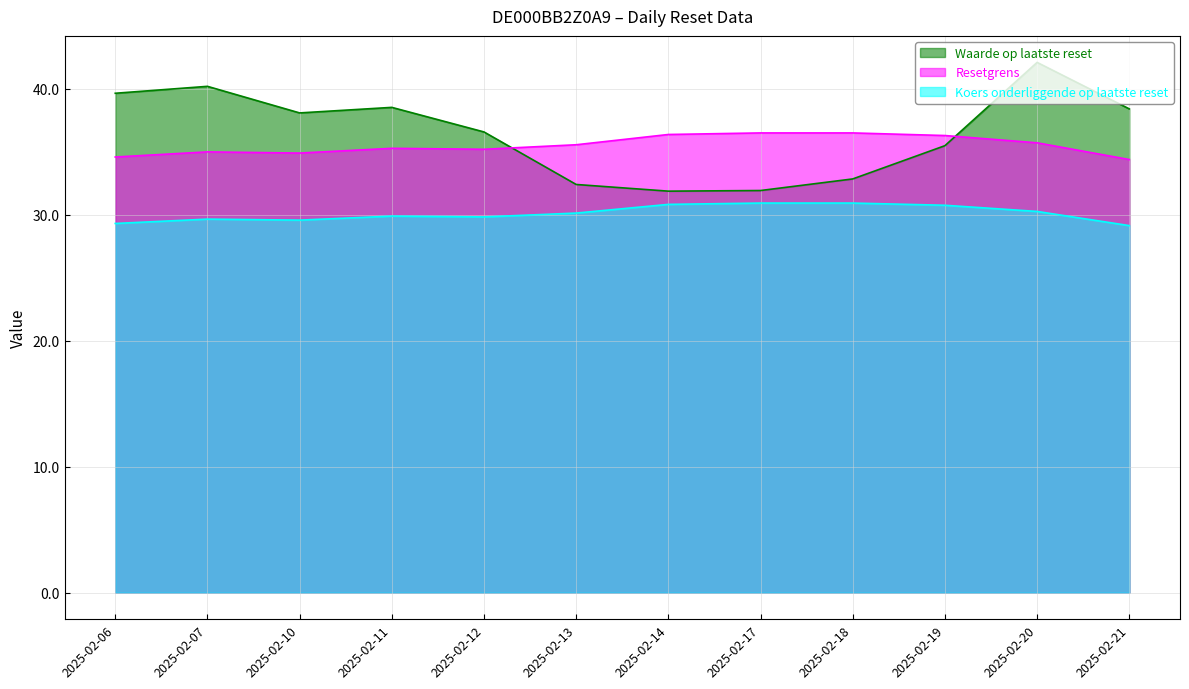

What are all the series names shown in the legend?

Waarde op laatste reset, Resetgrens, Koers onderliggende op laatste reset